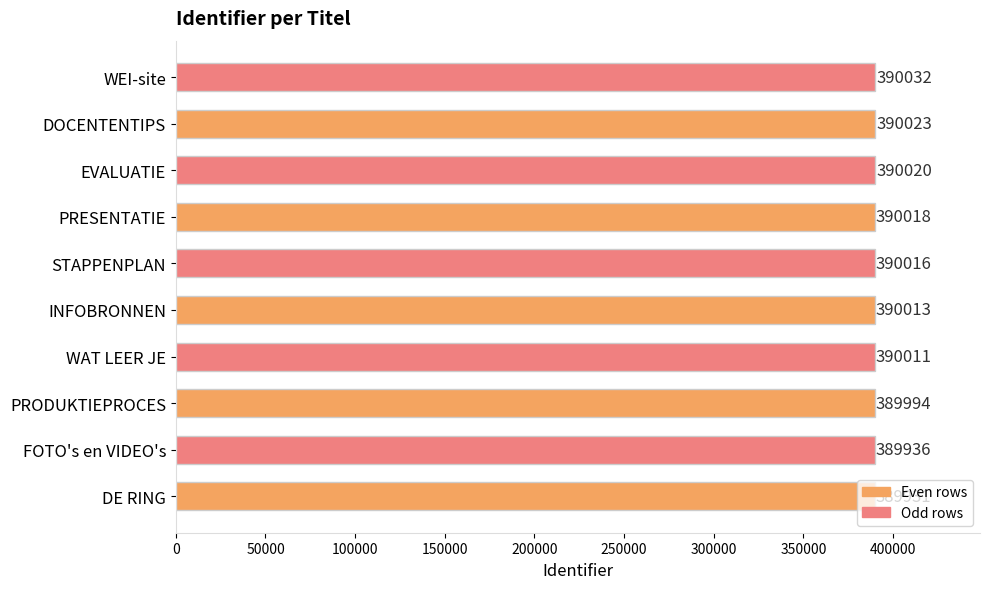

Where is the data nearest to the value 389981?

PRODUKTIEPROCES